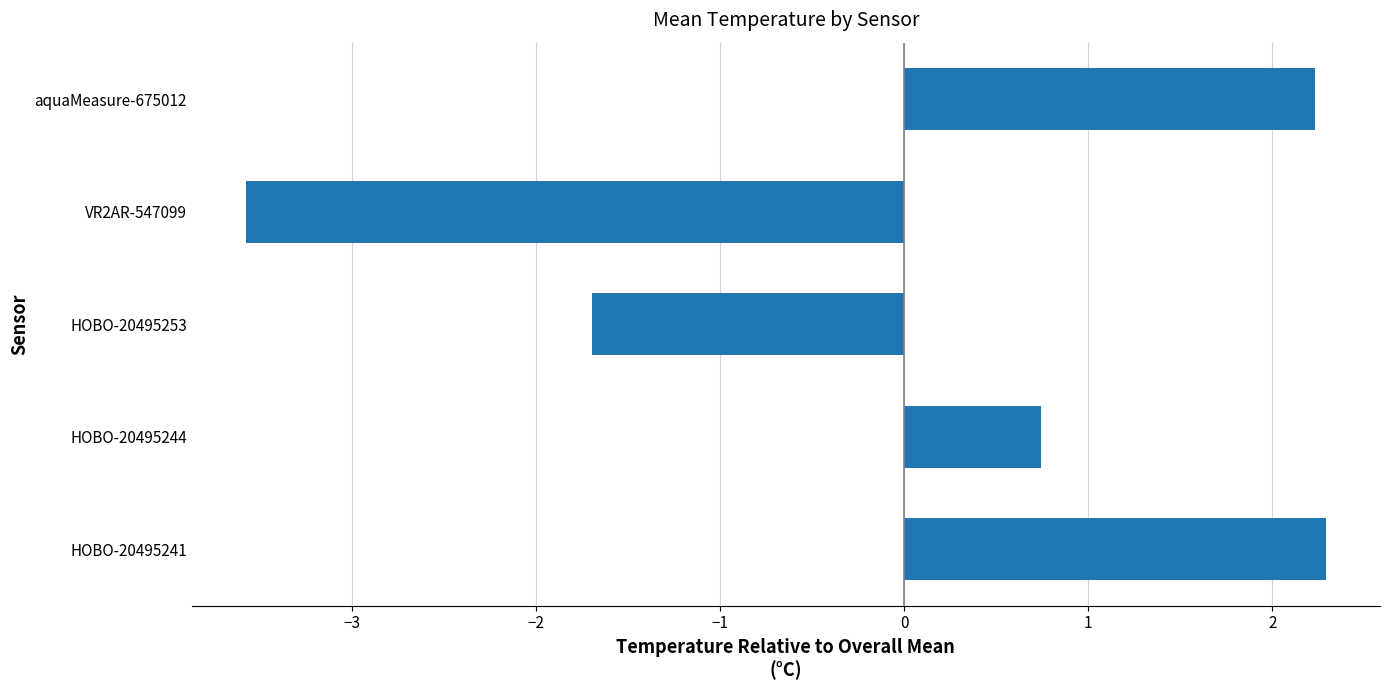

True or false: the data shows -0.9 at HOBO-20495253.

False